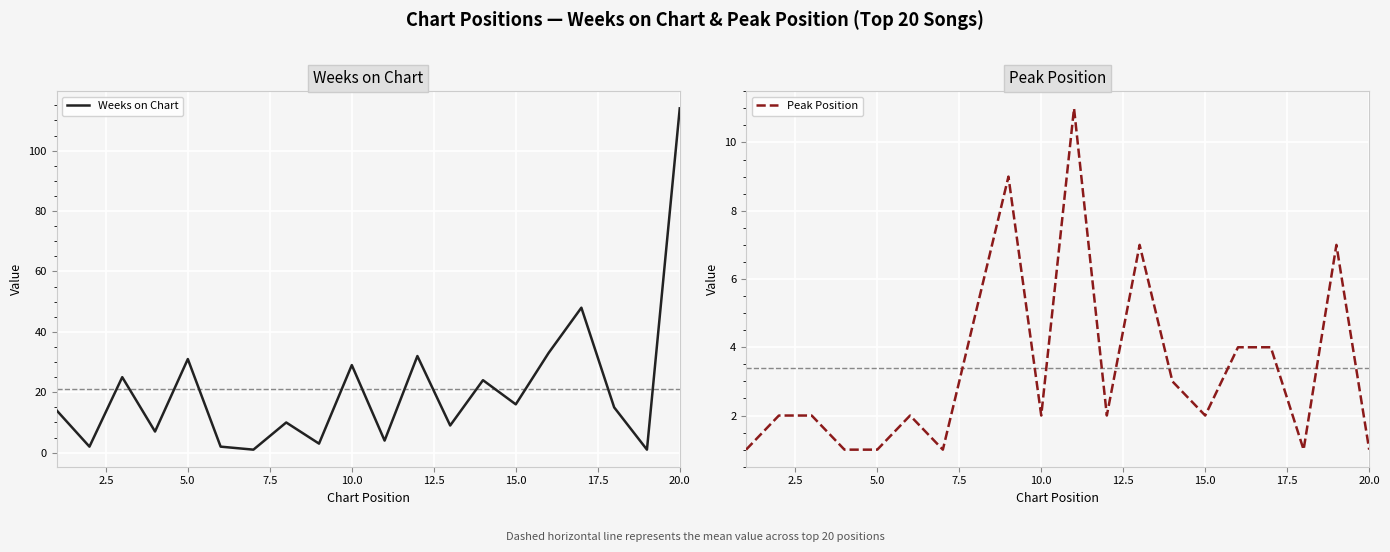

How many data points in Peak Position are above 2?

8